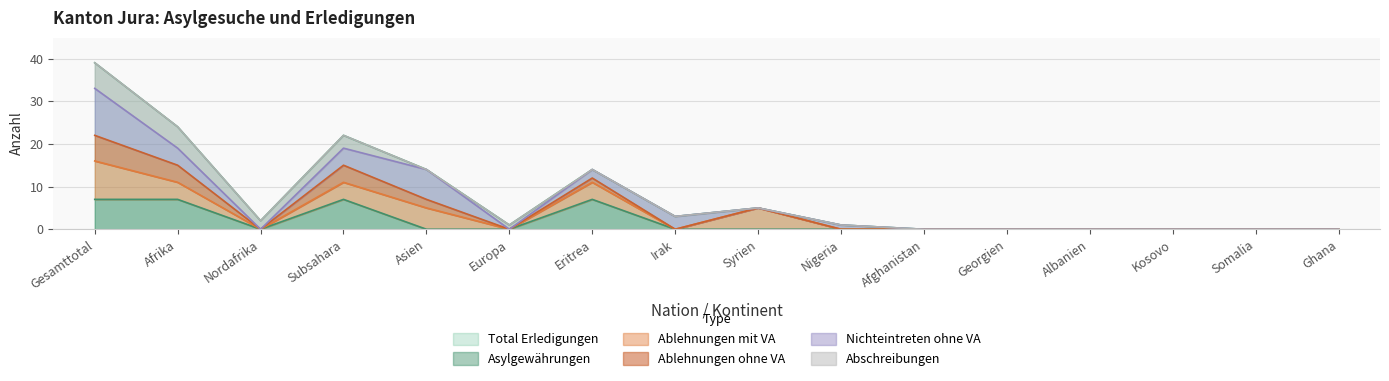

Reading left to right, extract all data points from this chart.

Total Erledigungen: Gesamttotal=39	Afrika=24	Nordafrika=2	Subsahara=22	Asien=14	Europa=1	Eritrea=14	Irak=3	Syrien=5	Nigeria=1	Afghanistan=0	Georgien=0	Albanien=0	Kosovo=0	Somalia=0	Ghana=0
Asylgewährungen: Gesamttotal=7	Afrika=7	Nordafrika=0	Subsahara=7	Asien=0	Europa=0	Eritrea=7	Irak=0	Syrien=0	Nigeria=0	Afghanistan=0	Georgien=0	Albanien=0	Kosovo=0	Somalia=0	Ghana=0
Ablehnungen mit VA: Gesamttotal=9	Afrika=4	Nordafrika=0	Subsahara=4	Asien=5	Europa=0	Eritrea=4	Irak=0	Syrien=5	Nigeria=0	Afghanistan=0	Georgien=0	Albanien=0	Kosovo=0	Somalia=0	Ghana=0
Ablehnungen ohne VA: Gesamttotal=6	Afrika=4	Nordafrika=0	Subsahara=4	Asien=2	Europa=0	Eritrea=1	Irak=0	Syrien=0	Nigeria=0	Afghanistan=0	Georgien=0	Albanien=0	Kosovo=0	Somalia=0	Ghana=0
Nichteintreten ohne VA: Gesamttotal=11	Afrika=4	Nordafrika=0	Subsahara=4	Asien=7	Europa=0	Eritrea=2	Irak=3	Syrien=0	Nigeria=1	Afghanistan=0	Georgien=0	Albanien=0	Kosovo=0	Somalia=0	Ghana=0
Abschreibungen: Gesamttotal=6	Afrika=5	Nordafrika=2	Subsahara=3	Asien=0	Europa=1	Eritrea=0	Irak=0	Syrien=0	Nigeria=0	Afghanistan=0	Georgien=0	Albanien=0	Kosovo=0	Somalia=0	Ghana=0